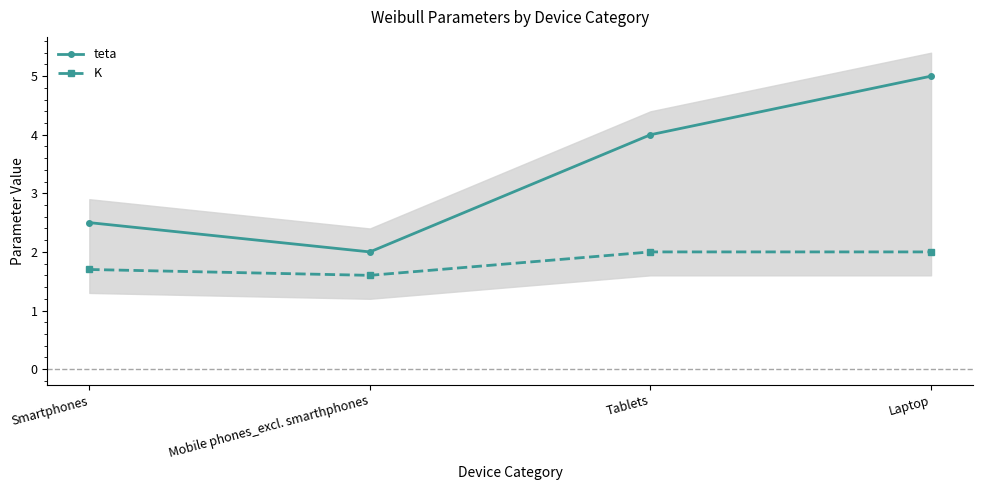

Rank the series by their average value, from lowest to highest.

K, teta